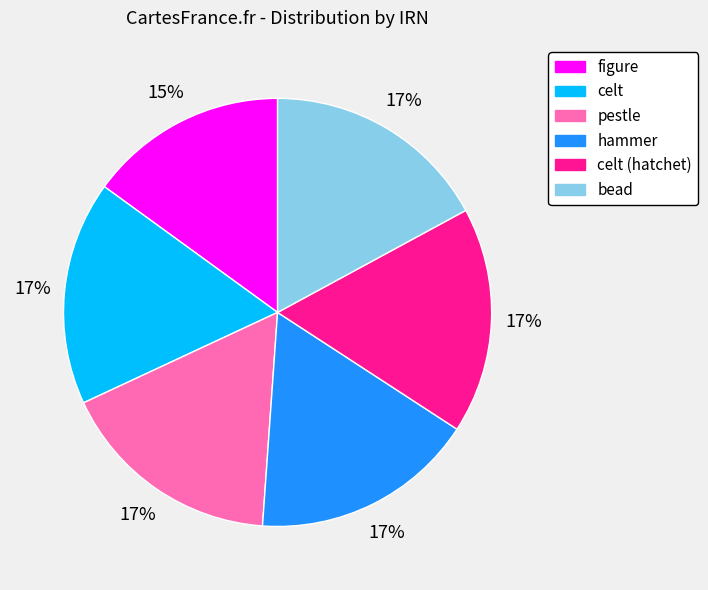

To the nearest percent, what is the difference between the largest and smallest slice percentages?

2%